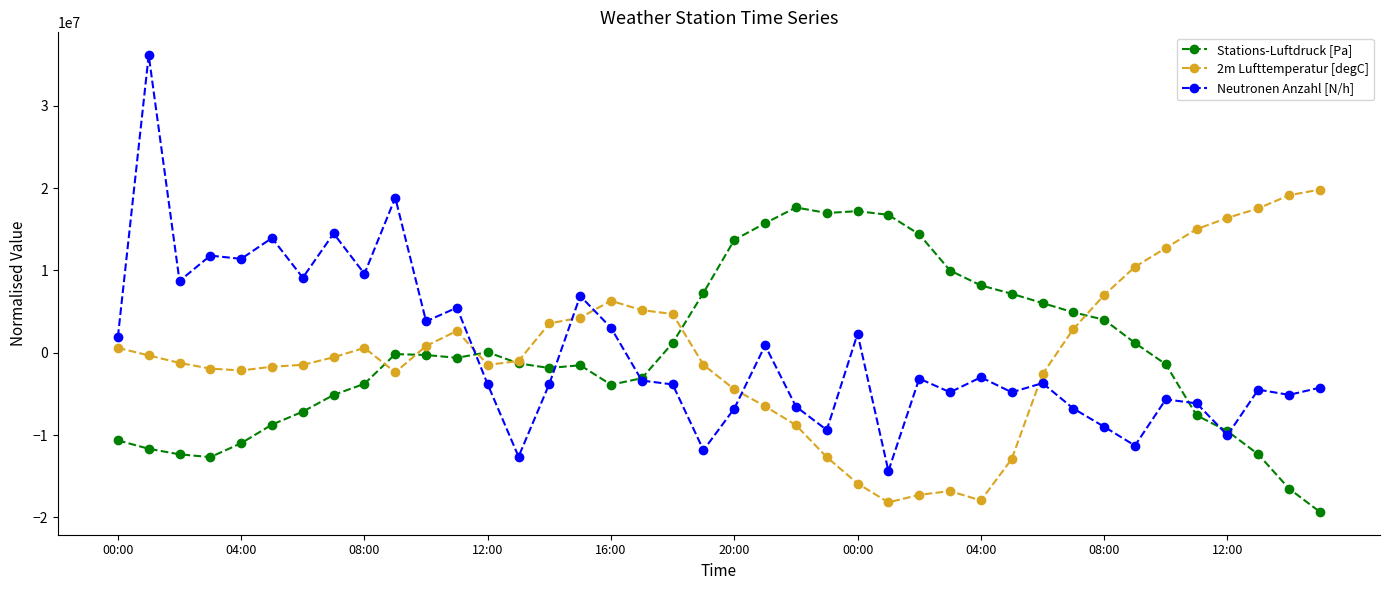

What is the highest value of the 2m Lufttemperatur [degC] series?

19818230.9